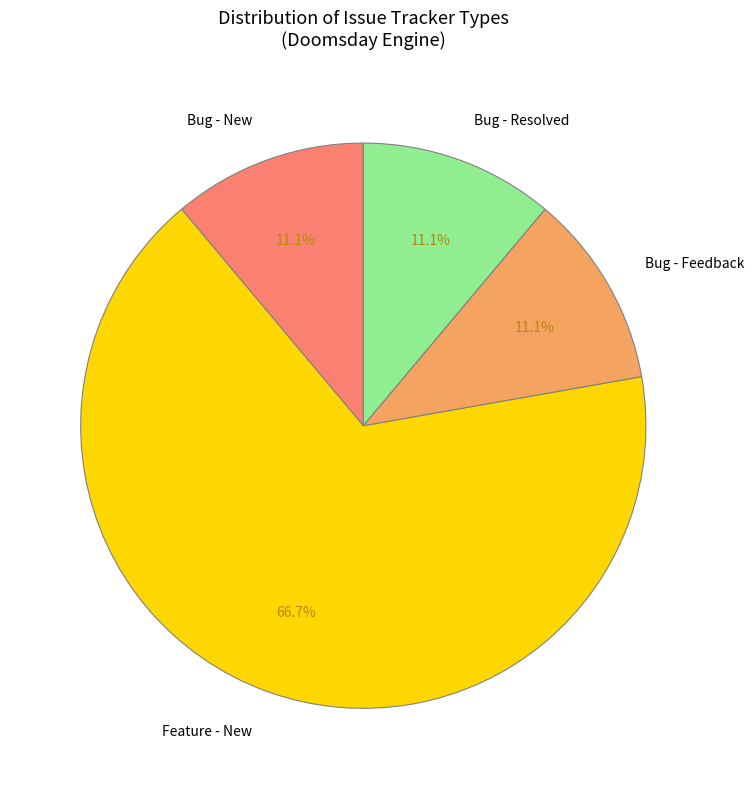

Count the number of slices in the pie.

4